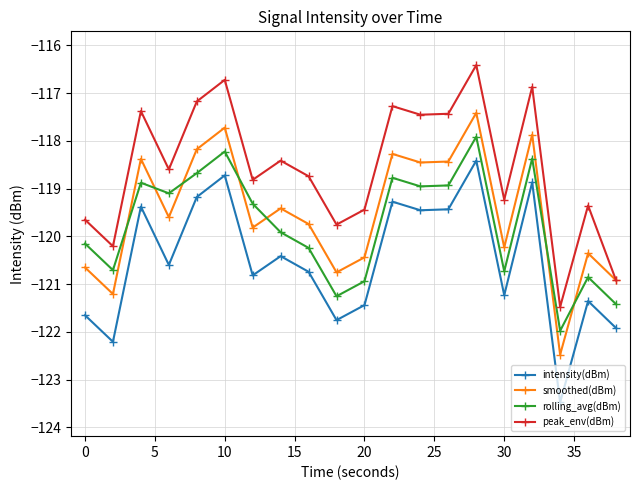

True or false: rolling_avg(dBm) has more than 2 interior local peaks.

True